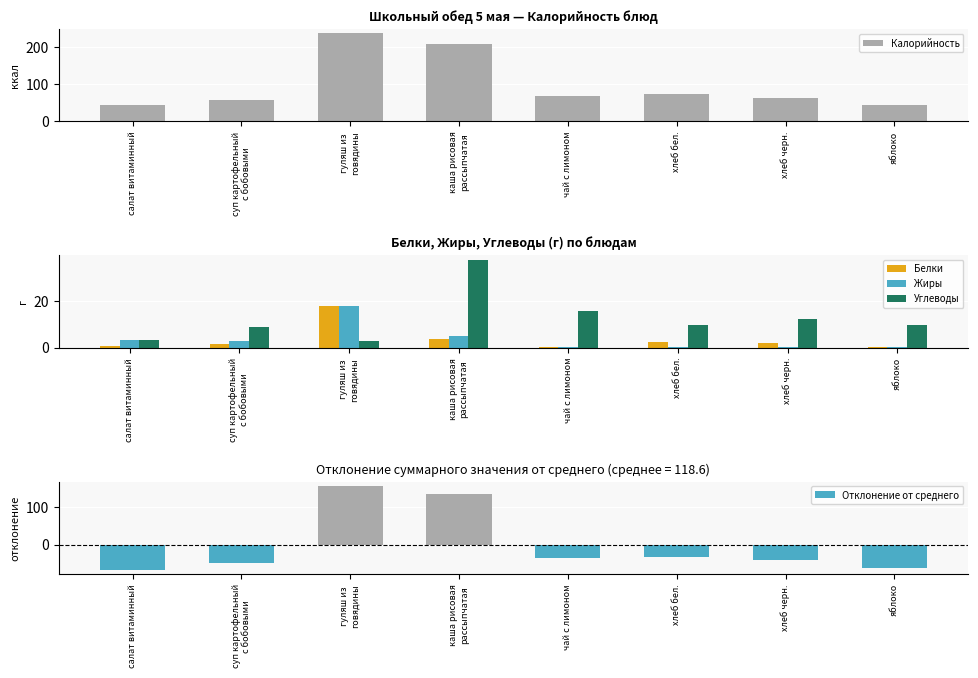

What is the difference between the Жиры values at хлеб черн. and суп картофельный
с бобовыми?

2.3